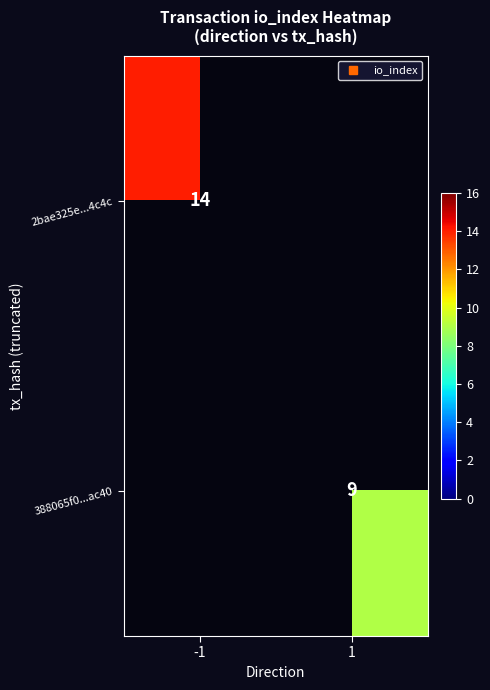

What is the approximate value of 2bae325e...4c4c at -1?

14.0